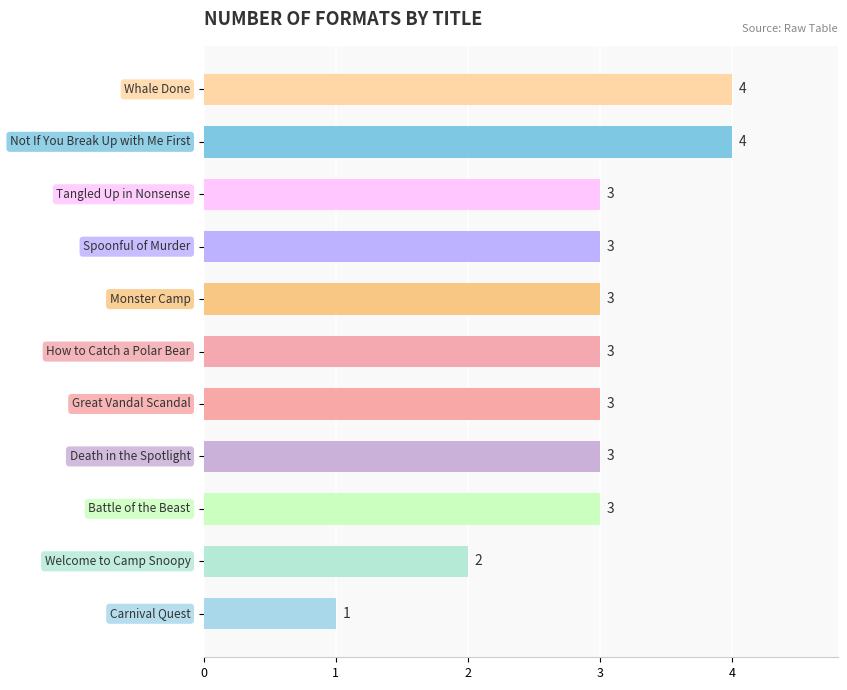

Reading bottom to top, what are all the values shown in this chart?

1	2	3	3	3	3	3	3	3	4	4